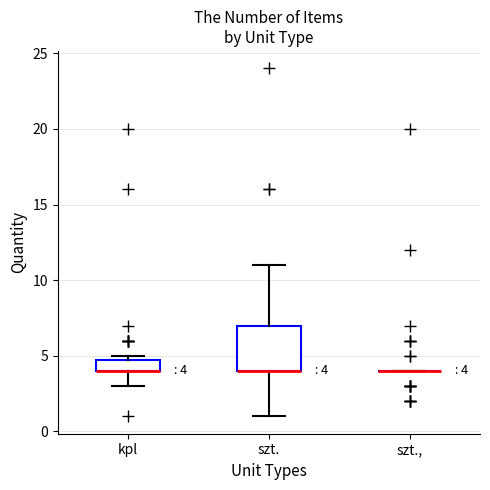

Comparing the boxes themselves (not the whiskers), which one is the tallest?

szt.